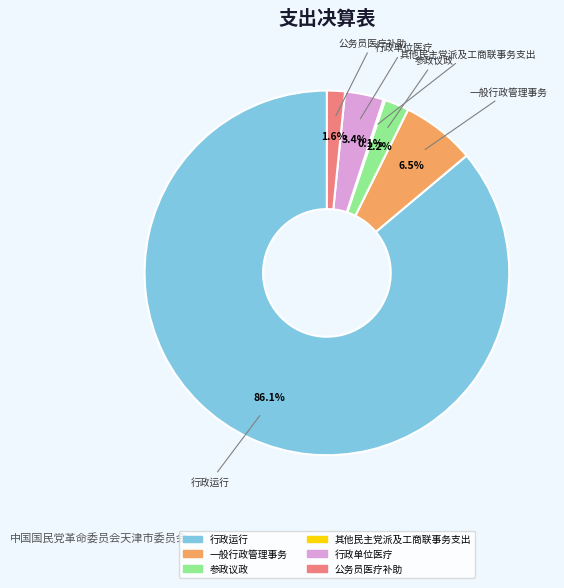

Which slice represents more than half of the pie?

行政运行